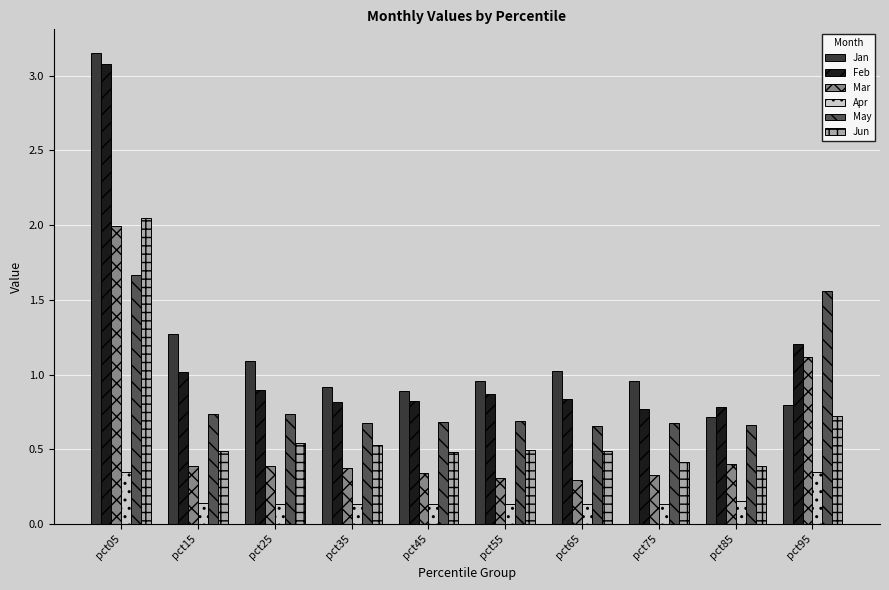

Is the value of Feb at pct55 greater than the value of Jan at pct35?

No